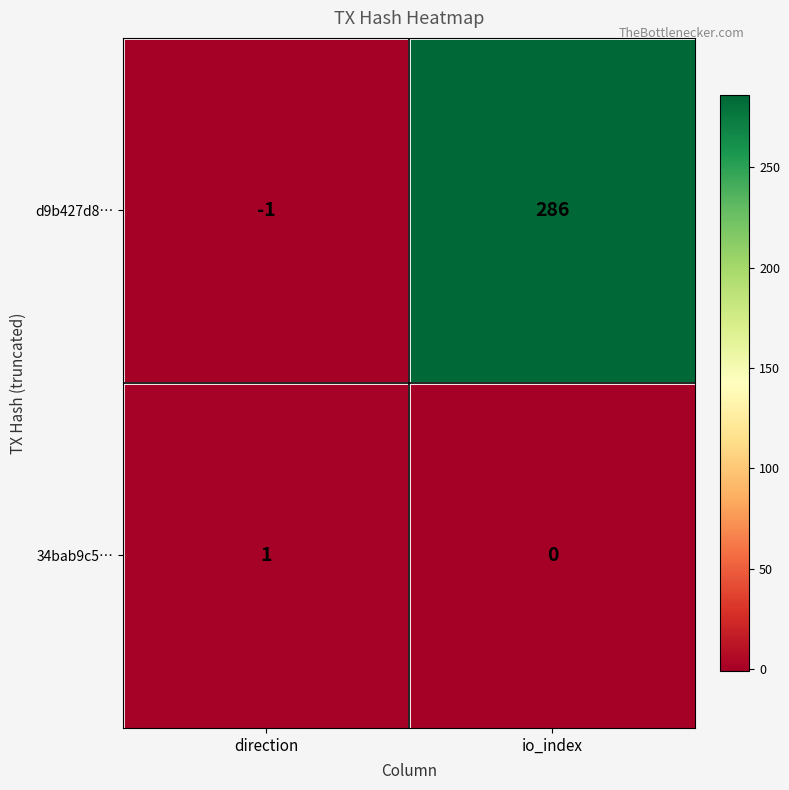

What is the greatest value displayed?

286